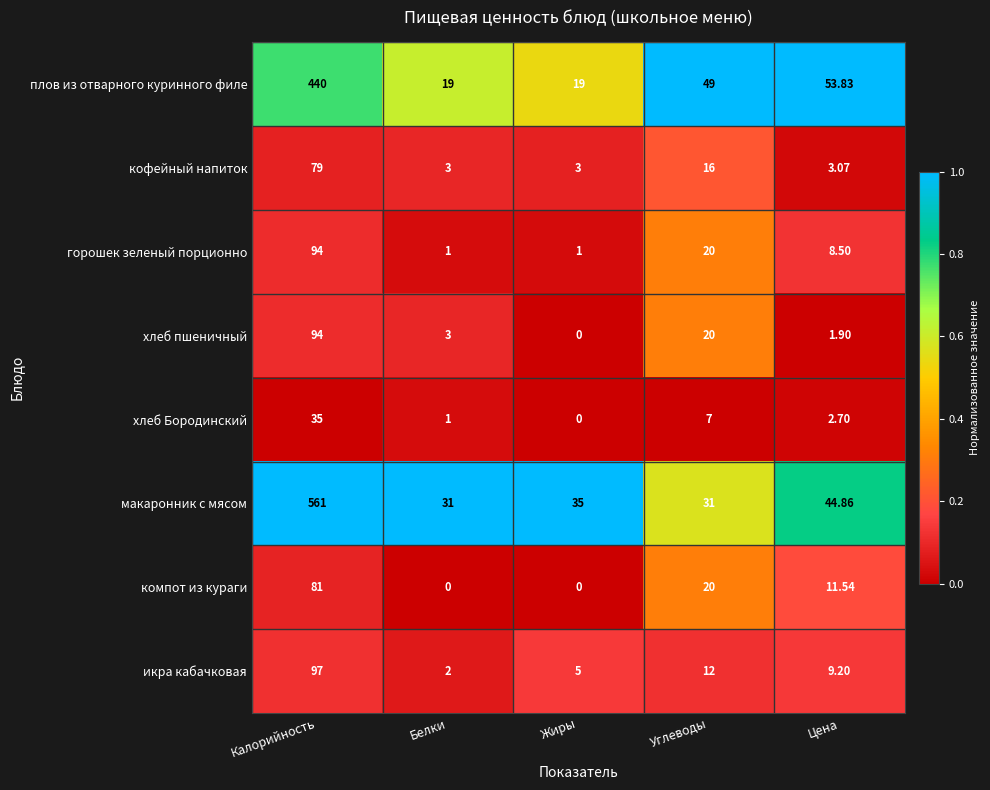

Which category has the highest value in the хлеб пшеничный series?

Калорийность